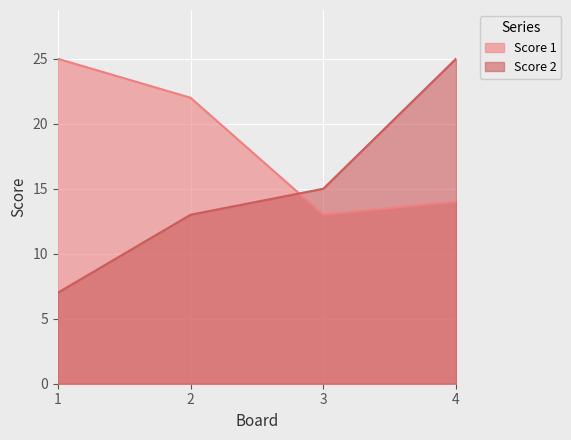

What is the sum of the Score 1 values at 3 and 4?

27